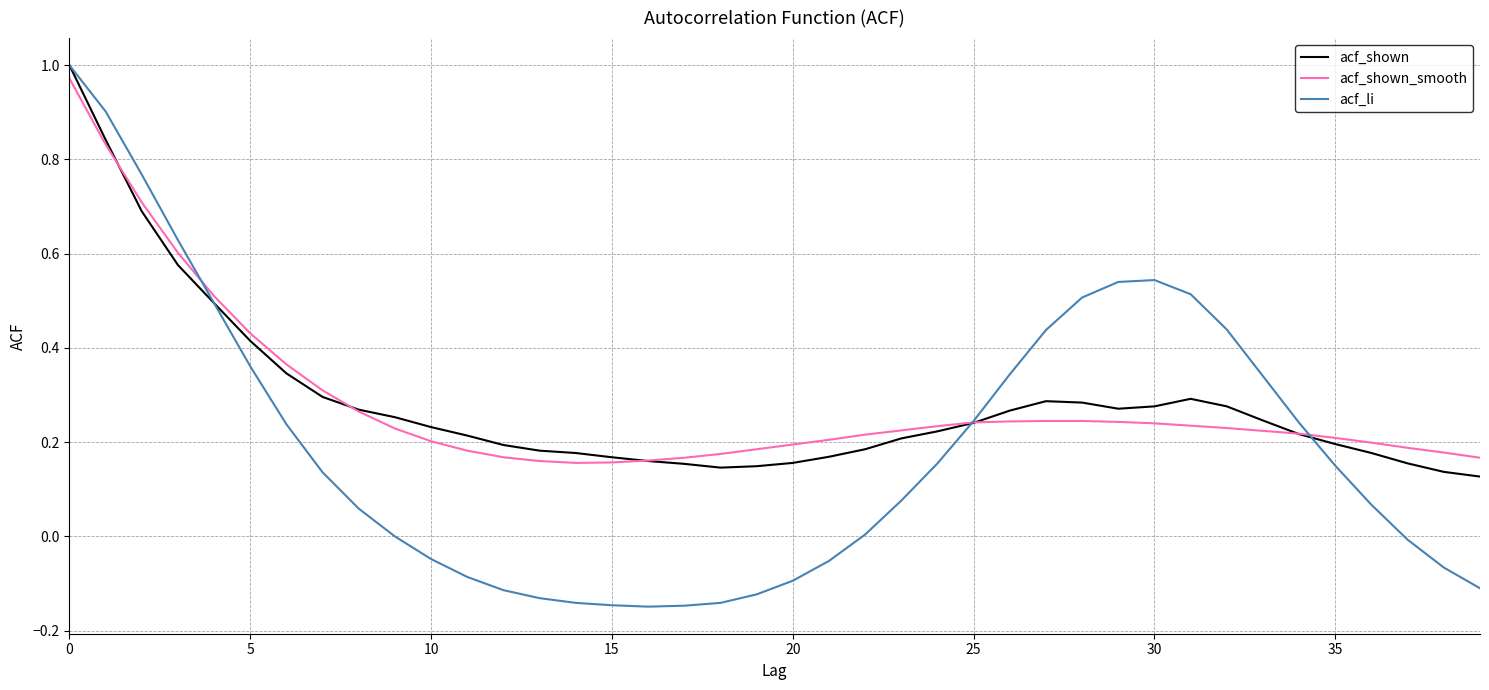

Which series has the largest range (max minus min)?

acf_li